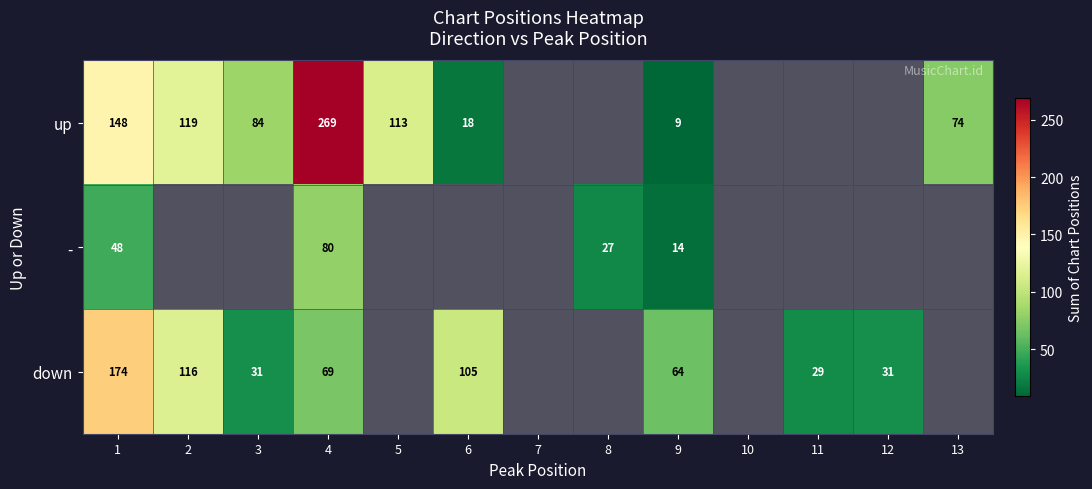

The up series shows 84 at 3. True or false?

True